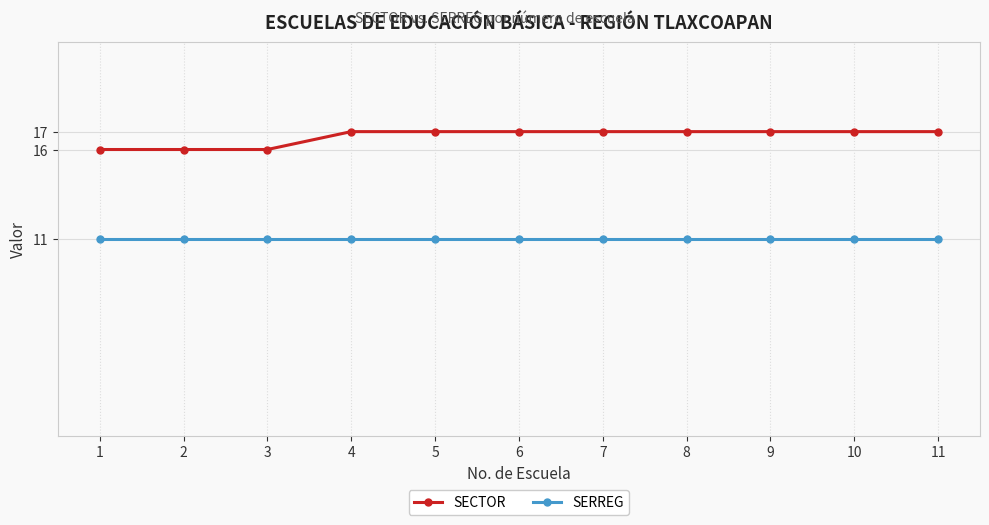

What is the highest value of the SECTOR series?

17